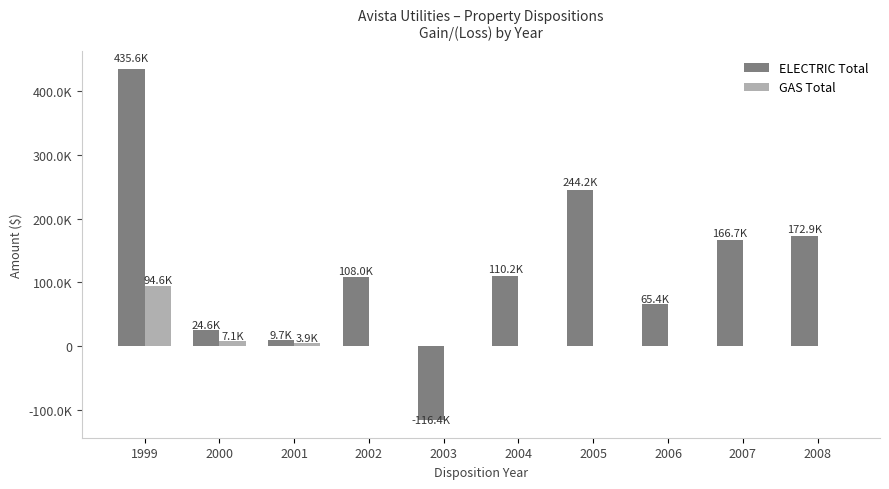

Does the chart contain stacked bars?

No